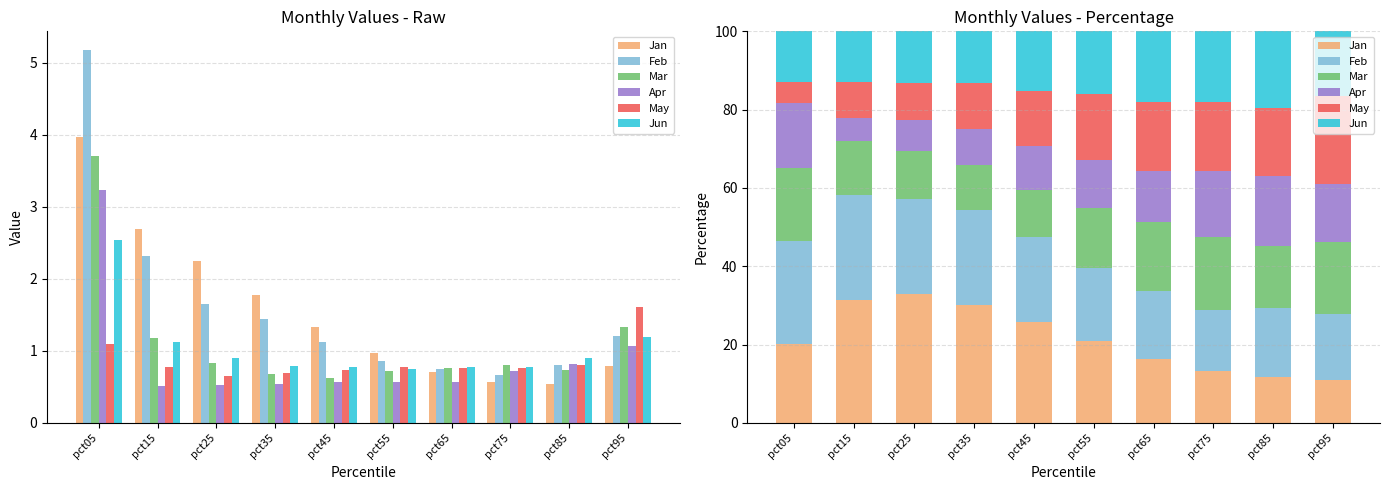

What is the total value across all series at pct55?

100.0